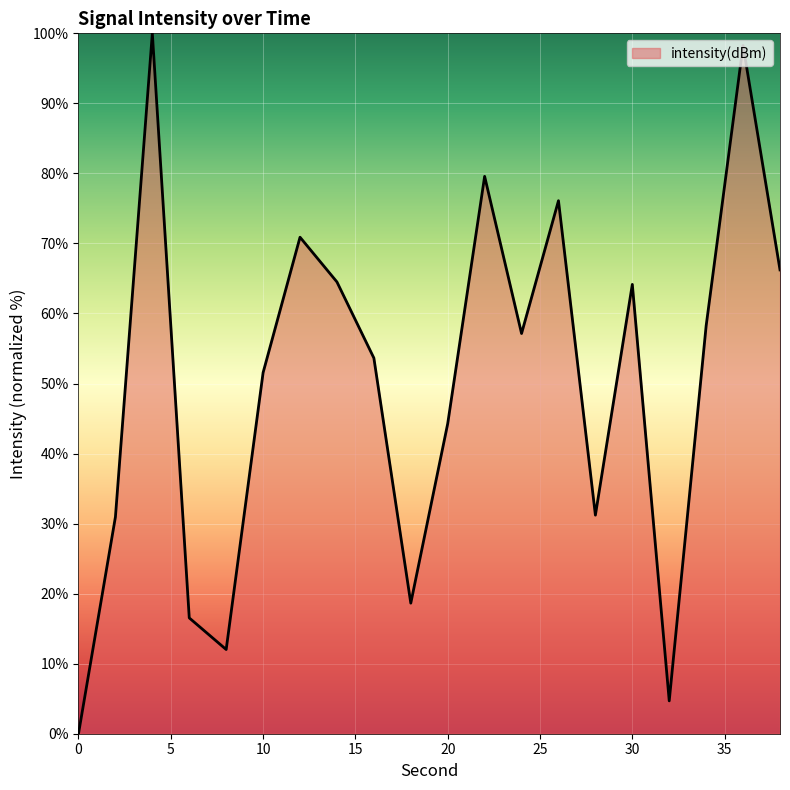

How many lines are shown in the chart?

1